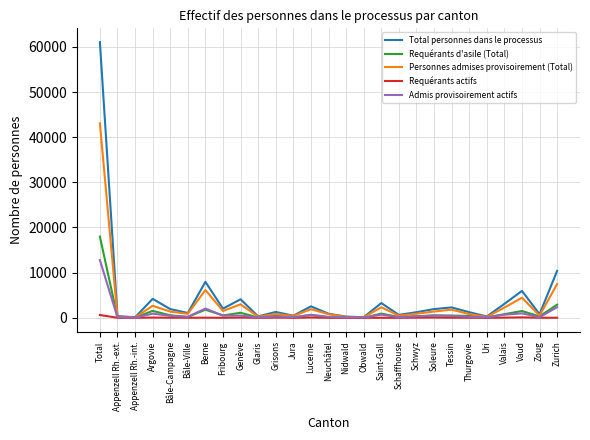

True or false: Total personnes dans le processus has a value of 99386 at Total.

False